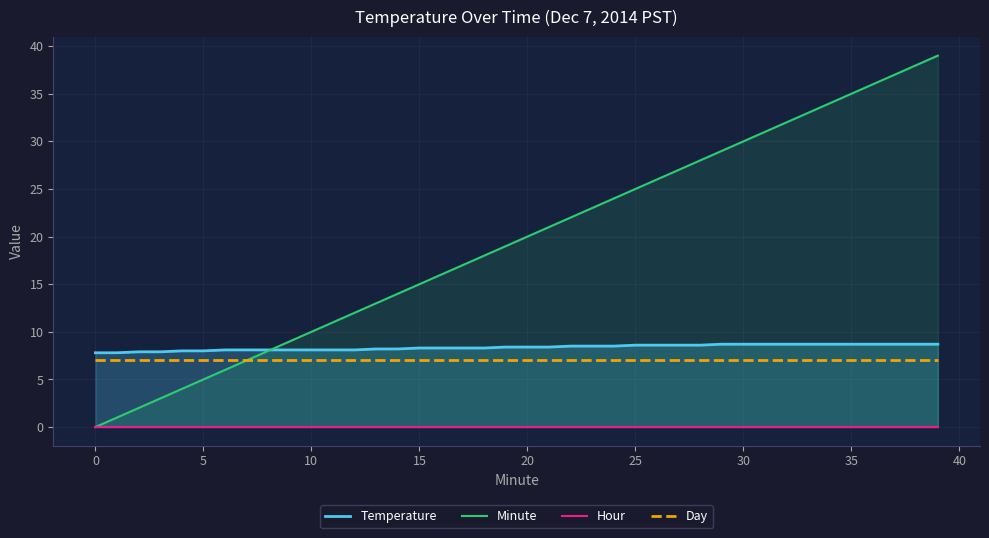

Count the number of categories in the chart.

40